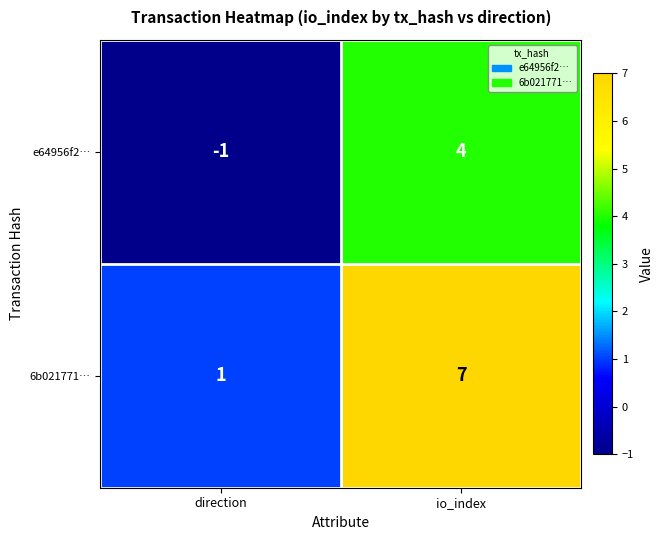

Which series has the largest total across all categories?

6b021771…